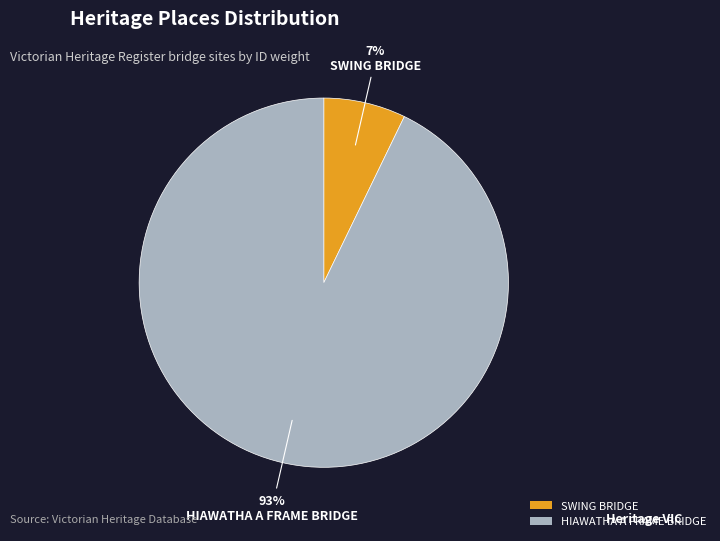

To the nearest percent, what is the combined percentage of HIAWATHA A FRAME BRIDGE and SWING BRIDGE?

100%